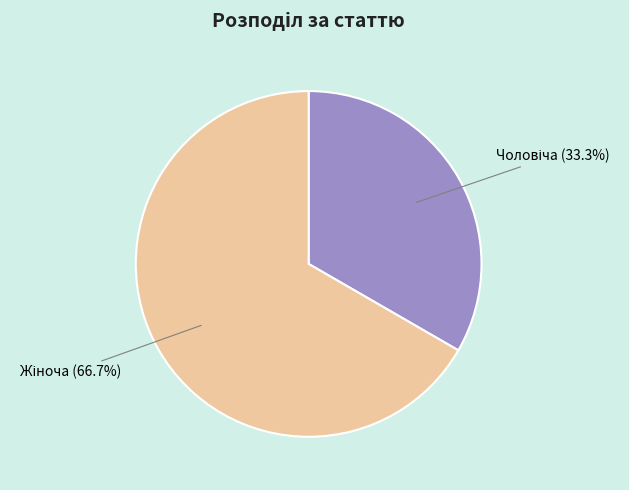

To the nearest percent, what is the average slice percentage?

50%